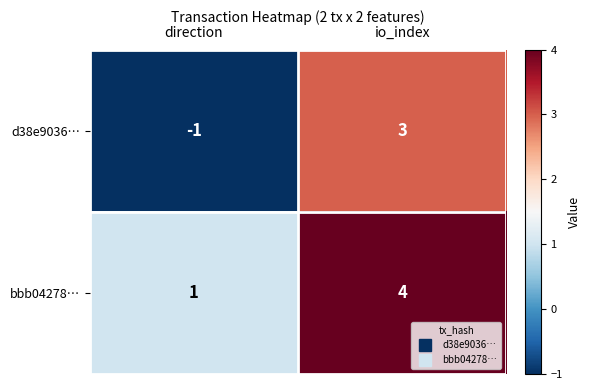

Is it true that d38e9036… equals 5 at io_index?

False